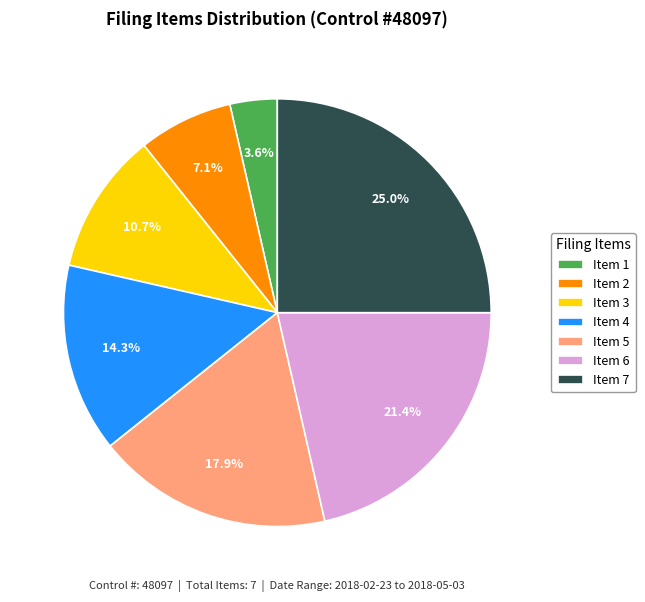

Approximately how many times larger is the value at Item 4 compared to Item 3?

1.3